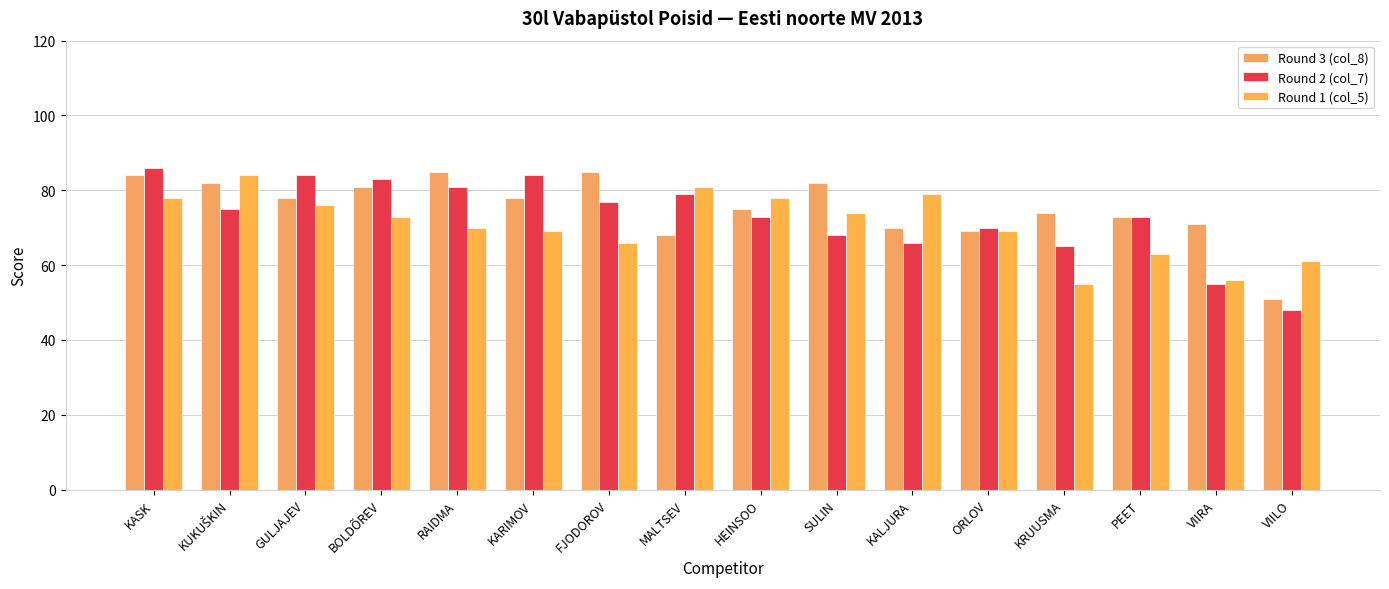

Does the chart contain stacked bars?

No